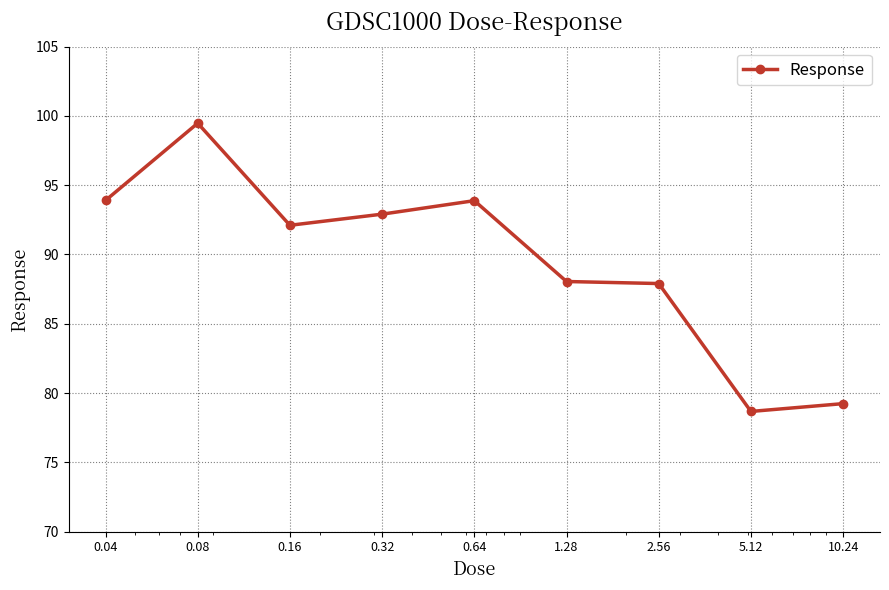

What is the smallest value displayed?

78.7